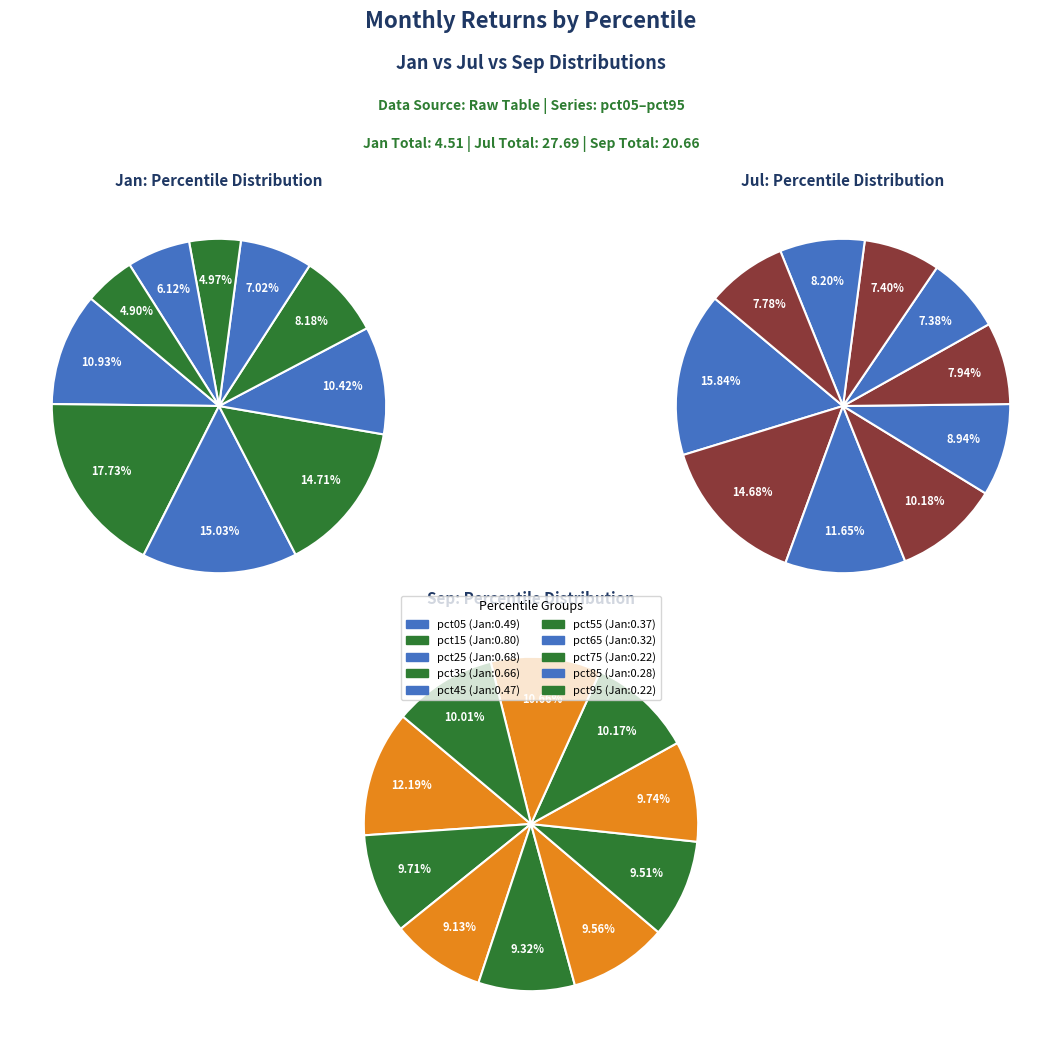

Which slice is the largest?

values_jan